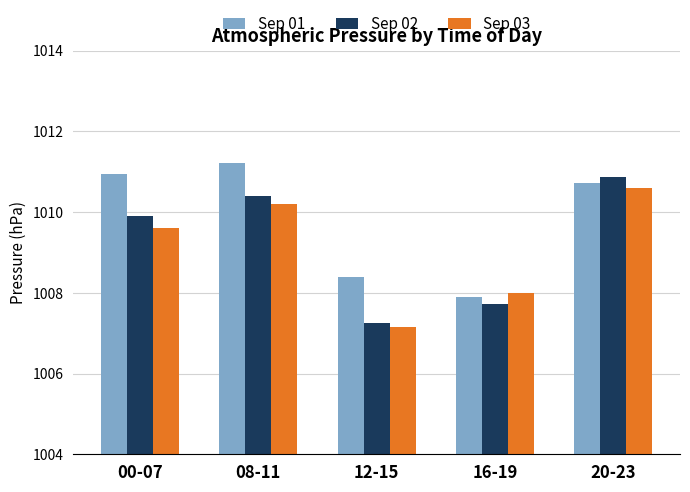

How many data points in Sep 02 are less than 1009?

2